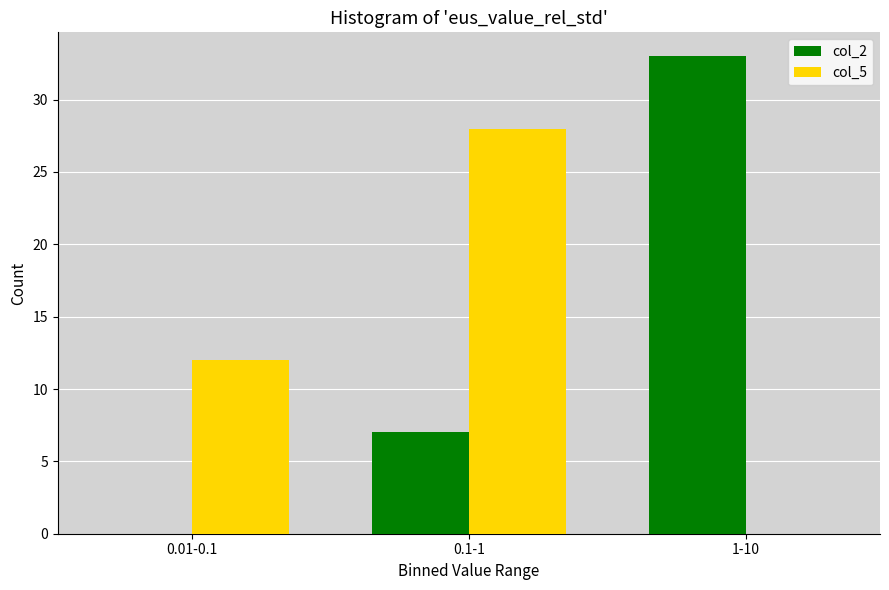

Reading right to left, what are all the values shown in this chart?

col_2: 1-10=33	0.1-1=7	0.01-0.1=0
col_5: 1-10=0	0.1-1=28	0.01-0.1=12